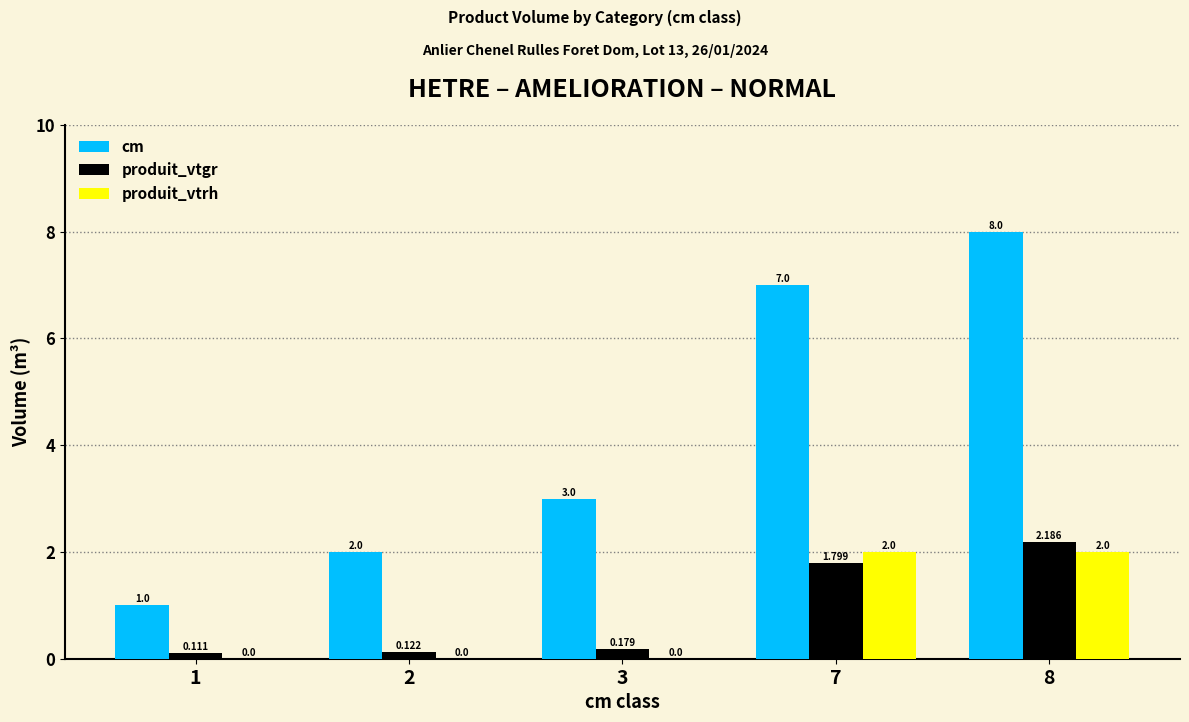

Which series changed the most between 1 and 2?

cm